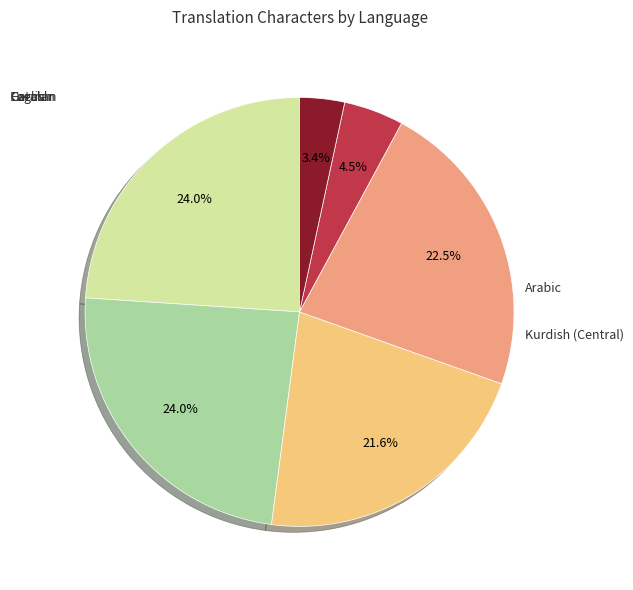

Does any single category account for the majority?

No